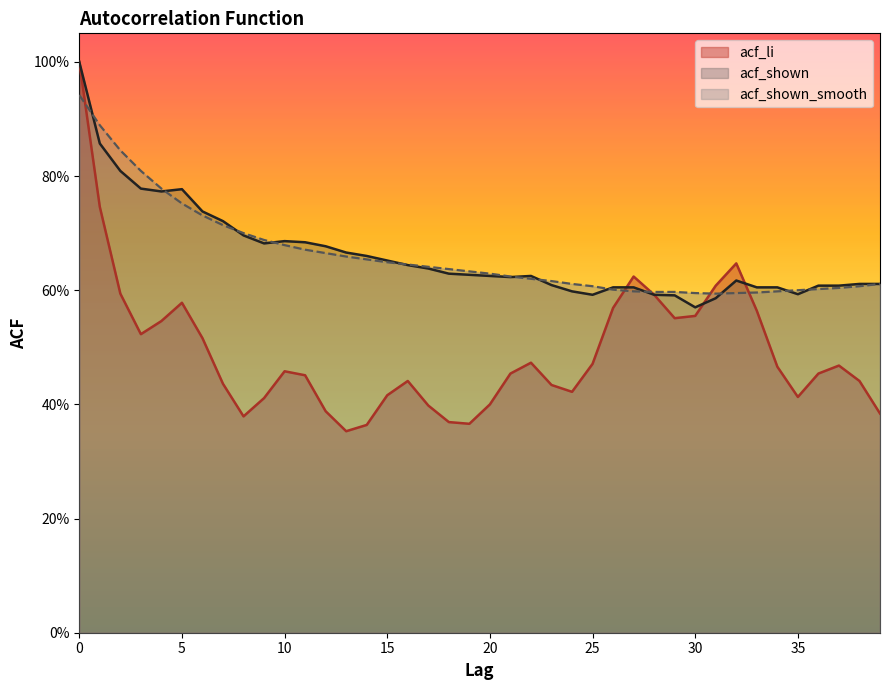

Reading left to right, list all the values displayed in this chart.

acf_li: 1.0	0.7	0.6	0.5	0.5	0.6	0.5	0.4	0.4	0.4	0.5	0.5	0.4	0.4	0.4	0.4	0.4	0.4	0.4	0.4	0.4	0.5	0.5	0.4	0.4	0.5	0.6	0.6	0.6	0.6	0.6	0.6	0.6	0.6	0.5	0.4	0.5	0.5	0.4	0.4
acf_shown: 1.0	0.9	0.8	0.8	0.8	0.8	0.7	0.7	0.7	0.7	0.7	0.7	0.7	0.7	0.7	0.7	0.6	0.6	0.6	0.6	0.6	0.6	0.6	0.6	0.6	0.6	0.6	0.6	0.6	0.6	0.6	0.6	0.6	0.6	0.6	0.6	0.6	0.6	0.6	0.6
acf_shown_smooth: 0.9	0.9	0.8	0.8	0.8	0.8	0.7	0.7	0.7	0.7	0.7	0.7	0.7	0.7	0.7	0.6	0.6	0.6	0.6	0.6	0.6	0.6	0.6	0.6	0.6	0.6	0.6	0.6	0.6	0.6	0.6	0.6	0.6	0.6	0.6	0.6	0.6	0.6	0.6	0.6